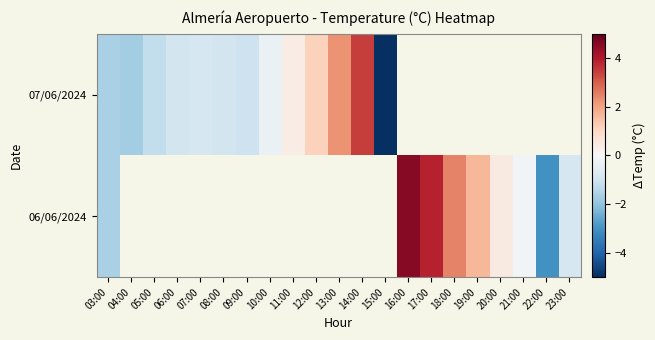

How many categories are shown in the chart?

21